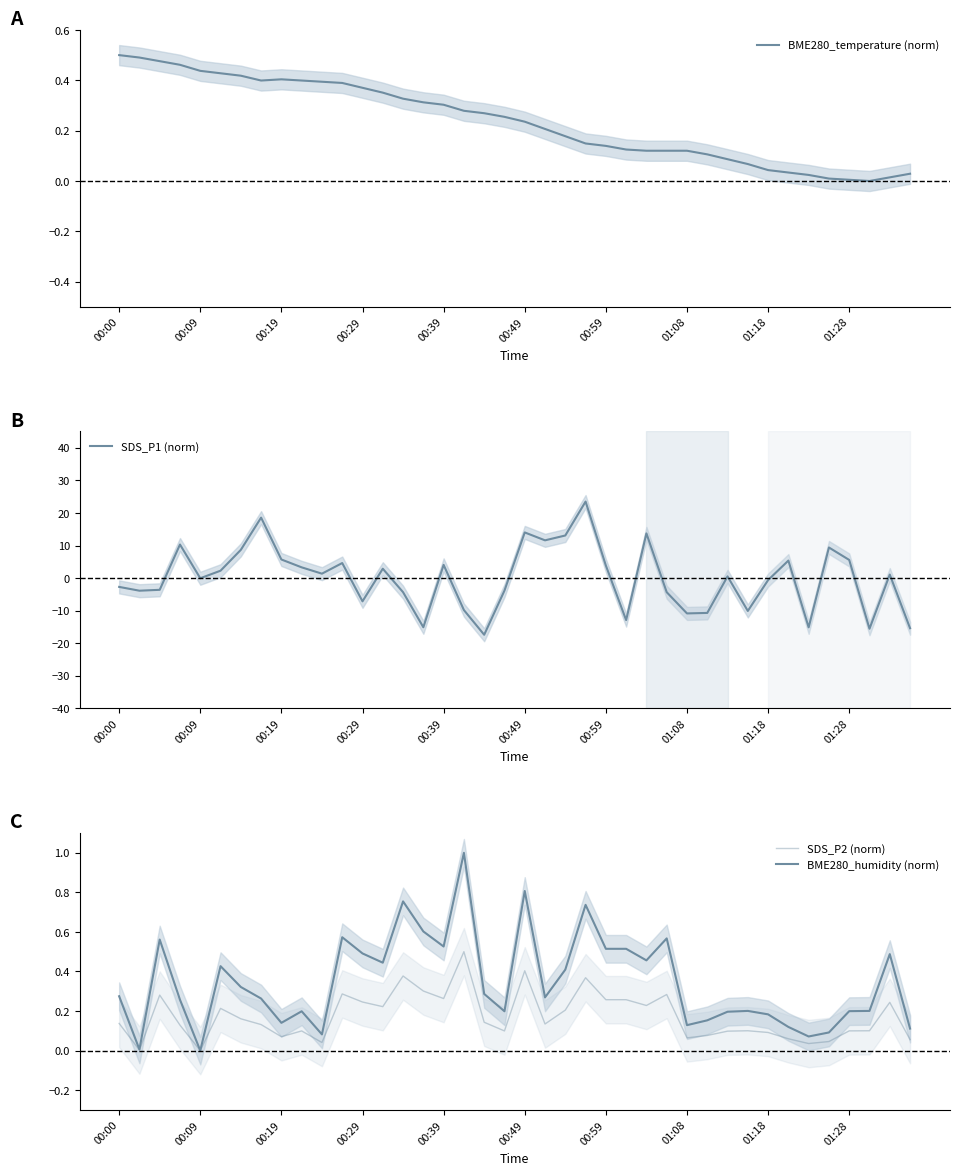

Reading left to right, list all the values displayed in this chart.

BME280_temperature (norm): 0.5	0.5	0.5	0.5	0.4	0.4	0.4	0.4	0.4	0.4	0.4	0.4	0.4	0.4	0.3	0.3	0.3	0.3	0.3	0.3	0.2	0.2	0.2	0.1	0.1	0.1	0.1	0.1	0.1	0.1	0.1	0.1	0.0	0.0	0.0	0.0	0.0	0.0	0.0	0.0
SDS_P1 (norm): -2.7	-3.9	-3.6	10.3	-0.1	2.3	8.7	18.6	5.7	3.3	1.4	4.6	-7.1	2.9	-4.3	-15.1	4.1	-9.8	-17.4	-3.8	14.0	11.6	13.1	23.5	3.9	-12.9	13.7	-4.3	-10.8	-10.7	0.5	-10.1	-0.6	5.4	-15.1	9.4	5.6	-15.5	1.1	-15.4
SDS_P2 (norm): 0.1	0.0	0.3	0.1	0.0	0.2	0.2	0.1	0.1	0.1	0.0	0.3	0.2	0.2	0.4	0.3	0.3	0.5	0.1	0.1	0.4	0.1	0.2	0.4	0.3	0.3	0.2	0.3	0.1	0.1	0.1	0.1	0.1	0.1	0.0	0.0	0.1	0.1	0.2	0.1
BME280_humidity (norm): 0.3	0.0	0.6	0.3	0.0	0.4	0.3	0.3	0.1	0.2	0.1	0.6	0.5	0.4	0.8	0.6	0.5	1.0	0.3	0.2	0.8	0.3	0.4	0.7	0.5	0.5	0.5	0.6	0.1	0.2	0.2	0.2	0.2	0.1	0.1	0.1	0.2	0.2	0.5	0.1